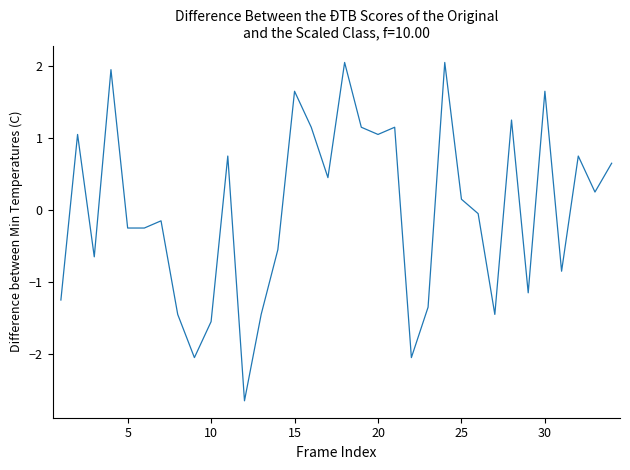

How many values exceed 0?

17